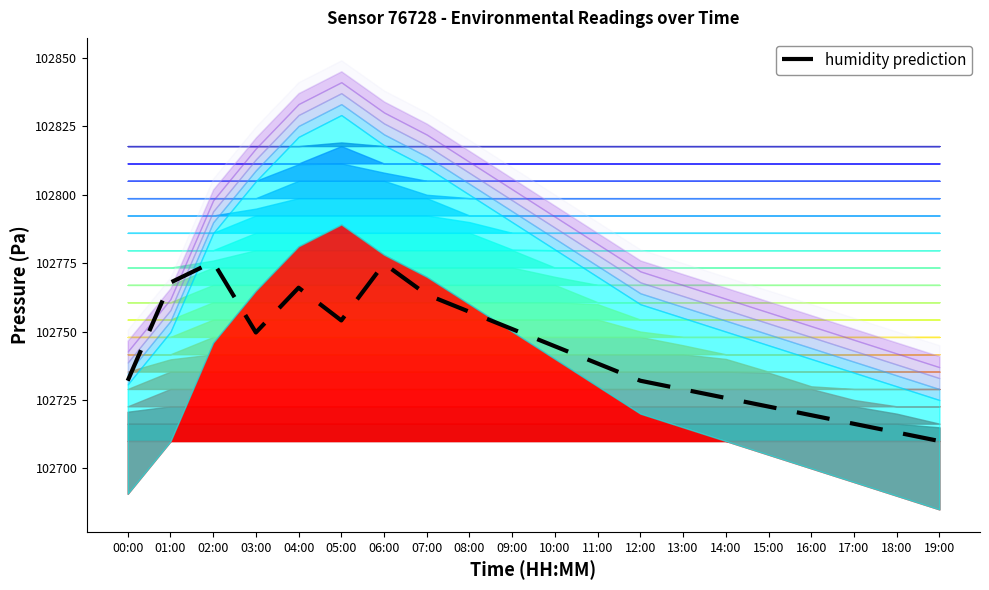

What is the label of the 18th point from the right?

02:00